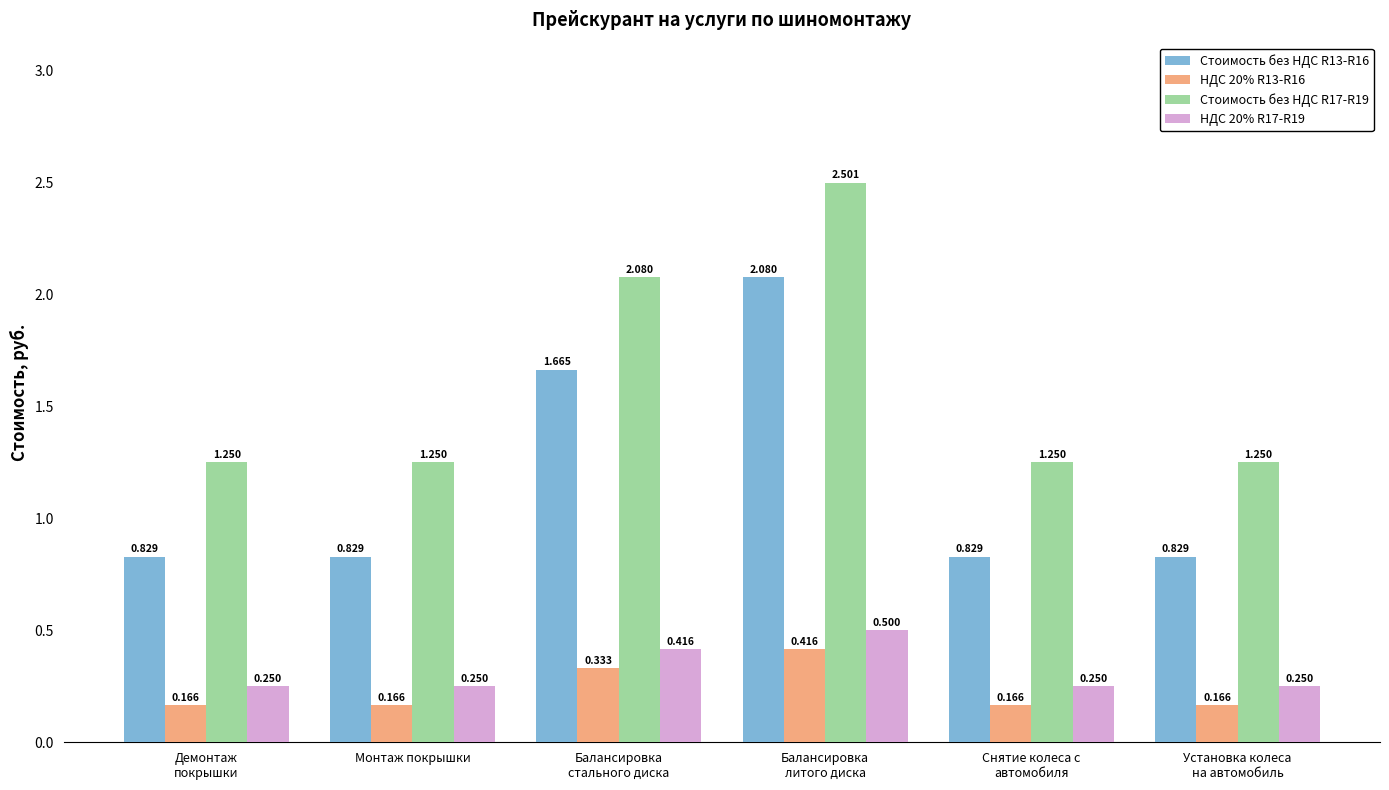

Does the chart contain stacked bars?

No